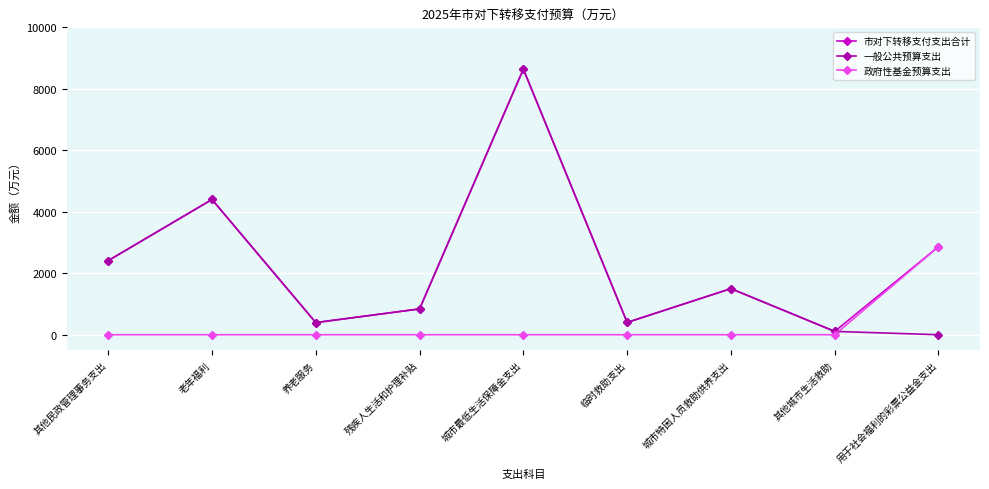

After their last crossing, which series has the higher values: 政府性基金预算支出 or 一般公共预算支出?

政府性基金预算支出